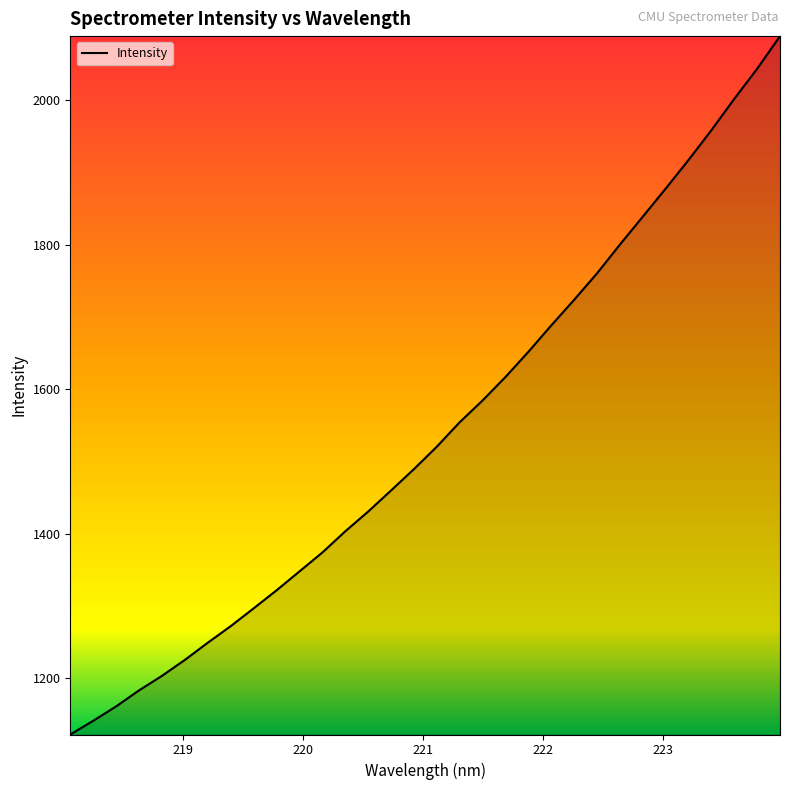

True or false: the data has more than 2 interior local peaks.

False